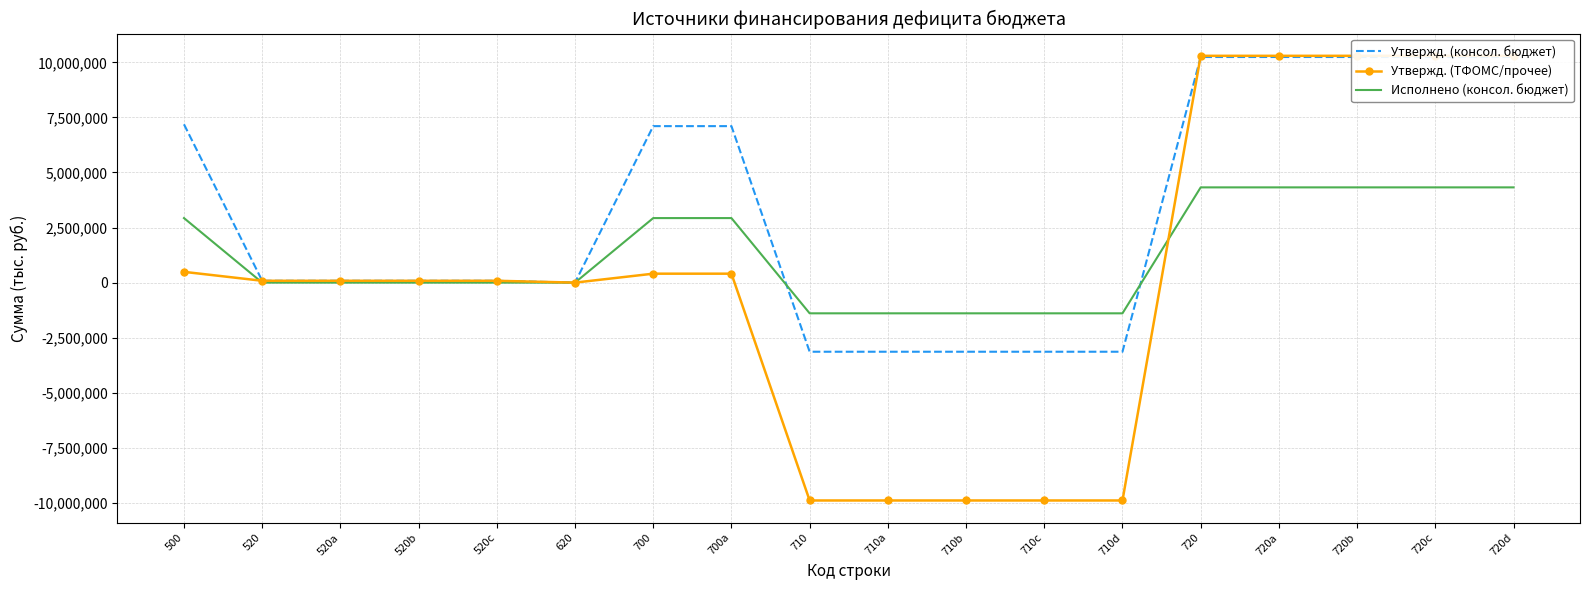

Where does the Утвержд. (консол. бюджет) series first go above 83132?

500